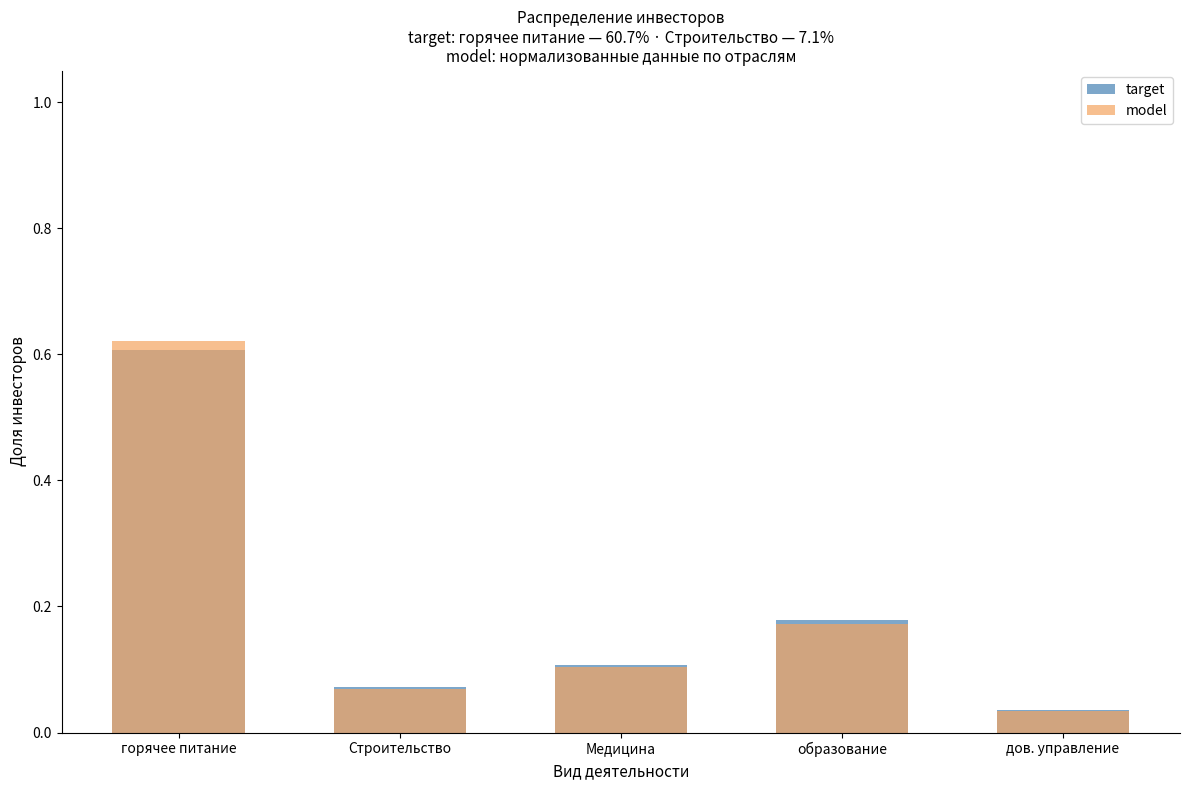

Reading left to right, extract all data points from this chart.

target: горячее питание=0.6	Строительство=0.1	Медицина=0.1	образование=0.2	дов. управление=0.0
model: горячее питание=0.6	Строительство=0.1	Медицина=0.1	образование=0.2	дов. управление=0.0